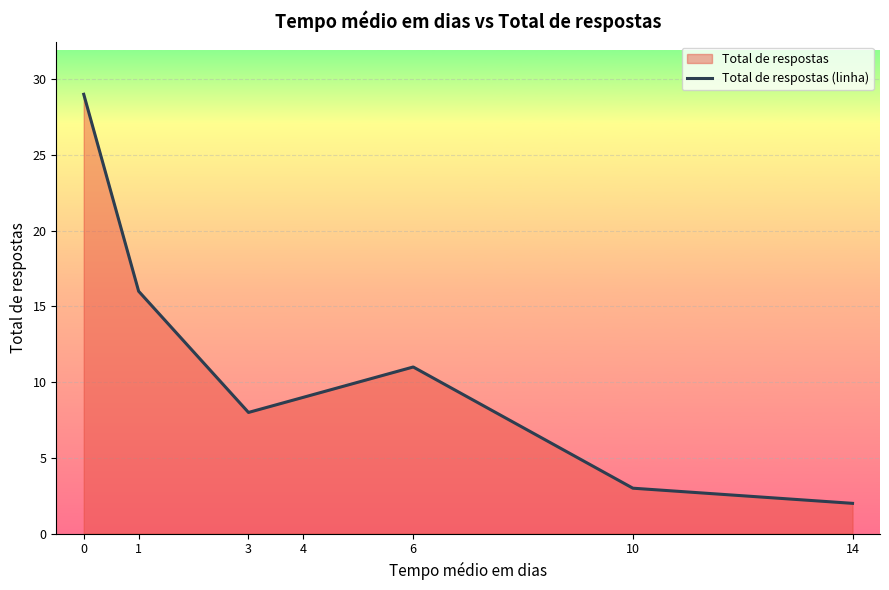

True or false: the data shows 2 at 14.

True